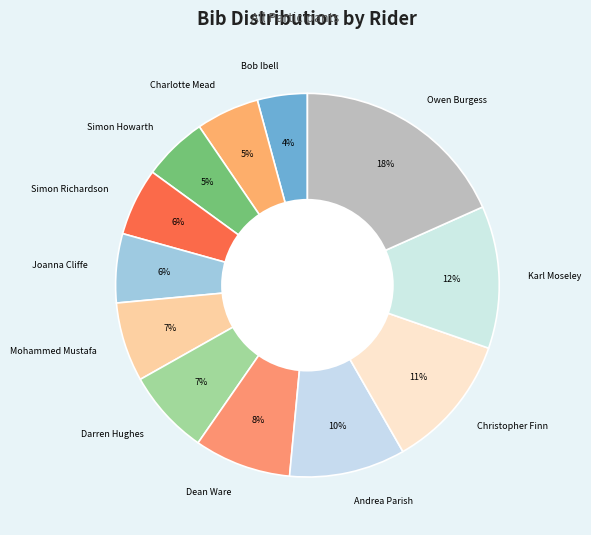

Is Andrea Parish the majority of the pie?

No